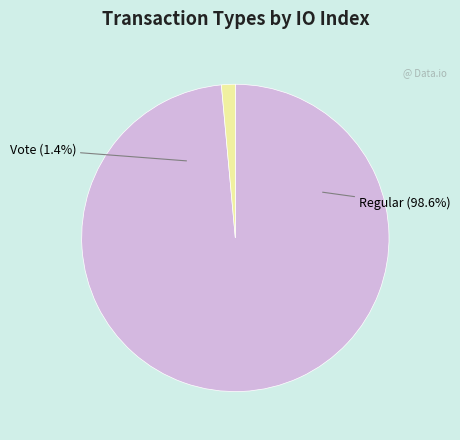

To the nearest percent, what is the difference between the Vote (io_index=2) and Regular (io_index=136) slice percentages?

97%